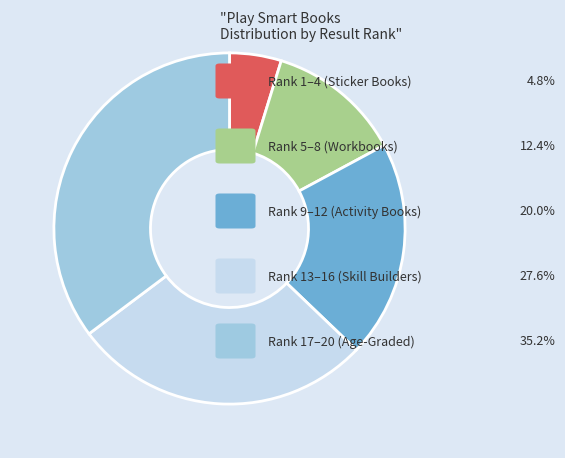

Count the number of slices in the pie.

5